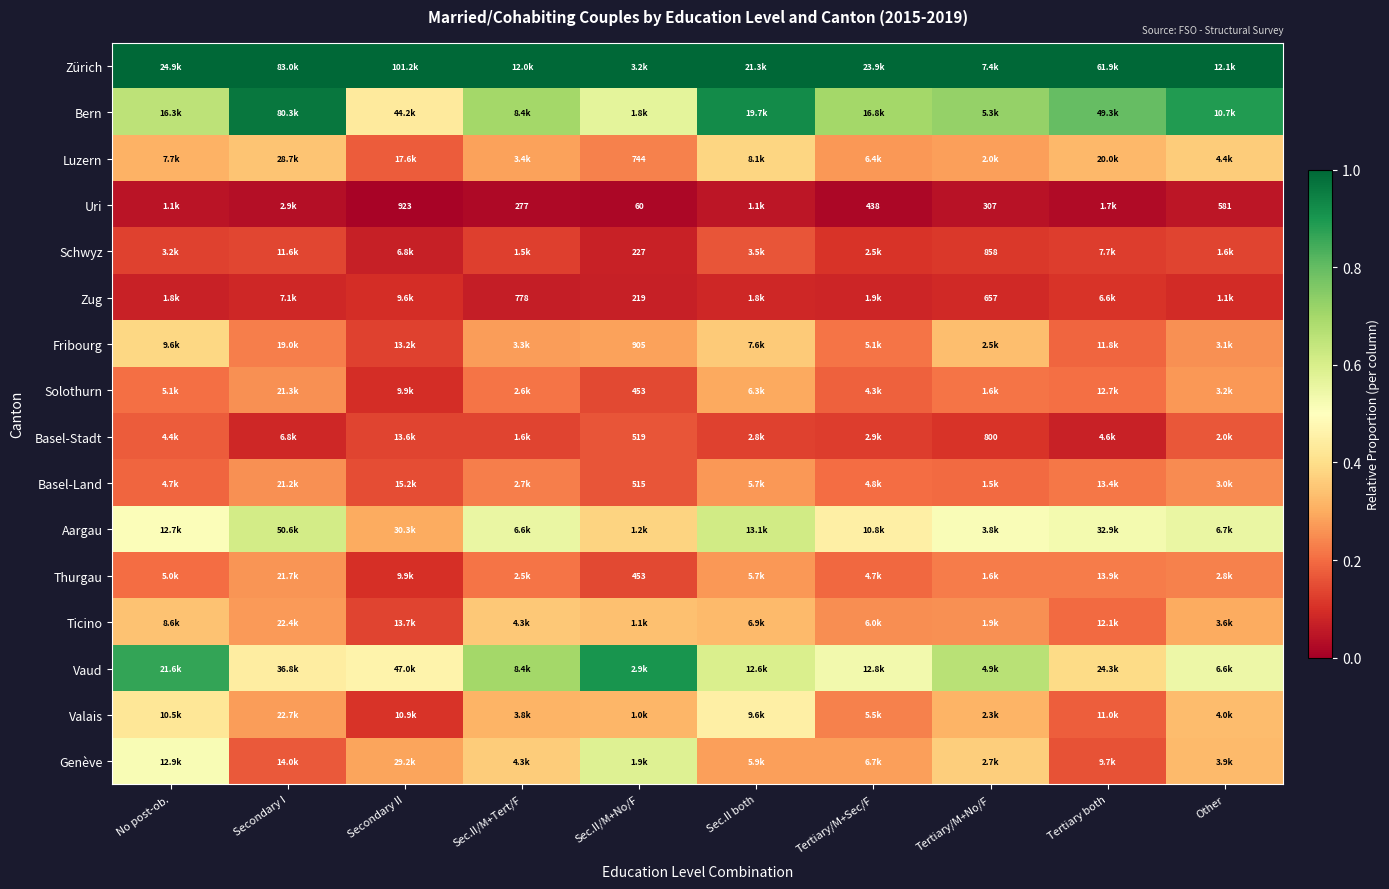

The value of Bern at No post-ob. is 0.7. True or false?

True